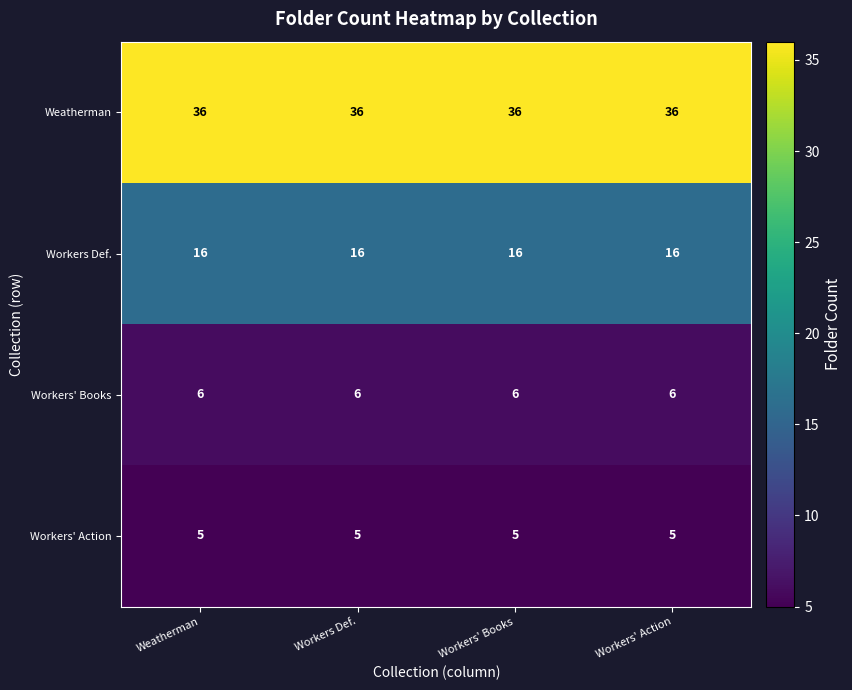

The value of Workers' Books at Workers Def. is 6. True or false?

True